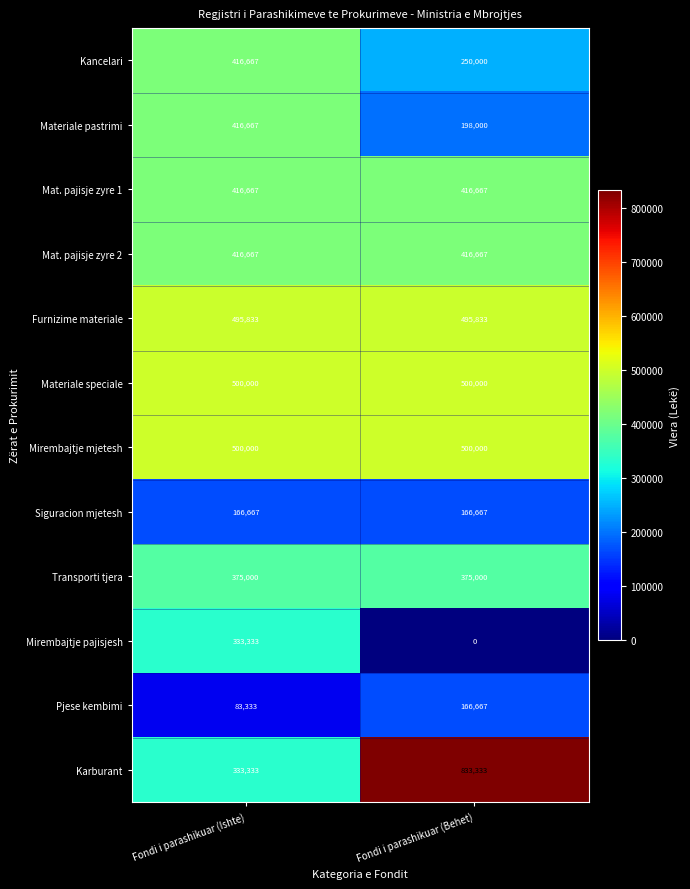

Rank the categories by Karburant value from lowest to highest.

Fondi i parashikuar (Ishte), Fondi i parashikuar (Behet)